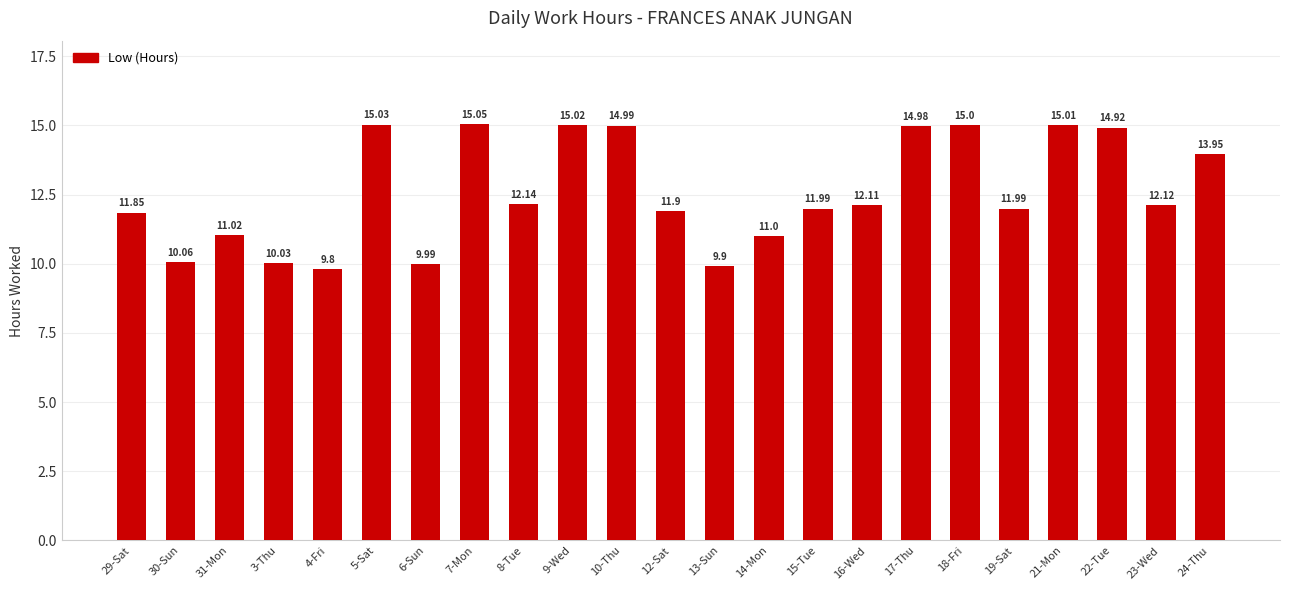

What is the average value?

12.6